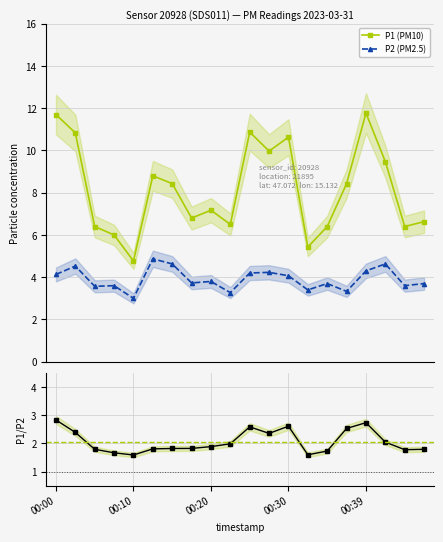

What is the difference between the highest and lowest values at 6?

6.6